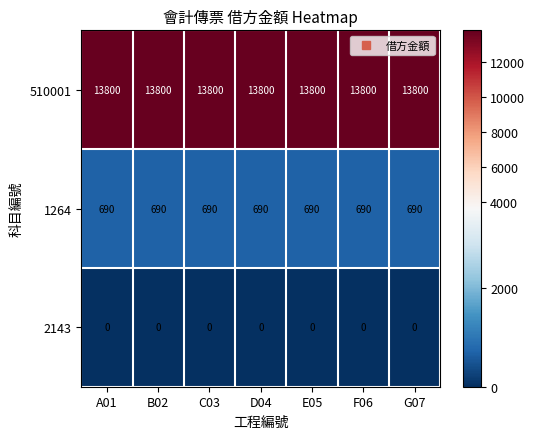

Rank the series at F06 from lowest to highest value.

2143, 1264, 510001